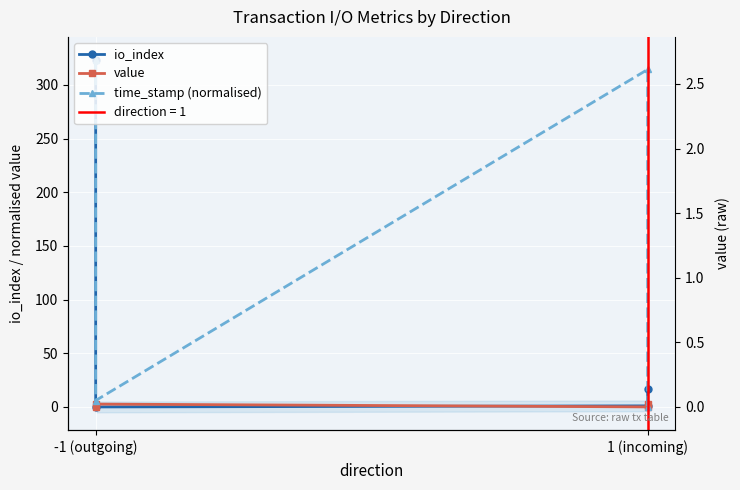

What is the average value of the io_index series?

85.2